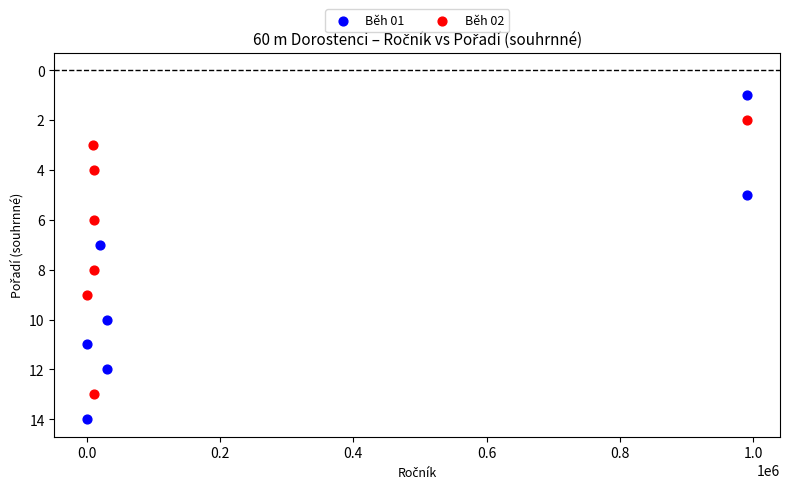

Which series has the widest spread of Y values?

Běh 01